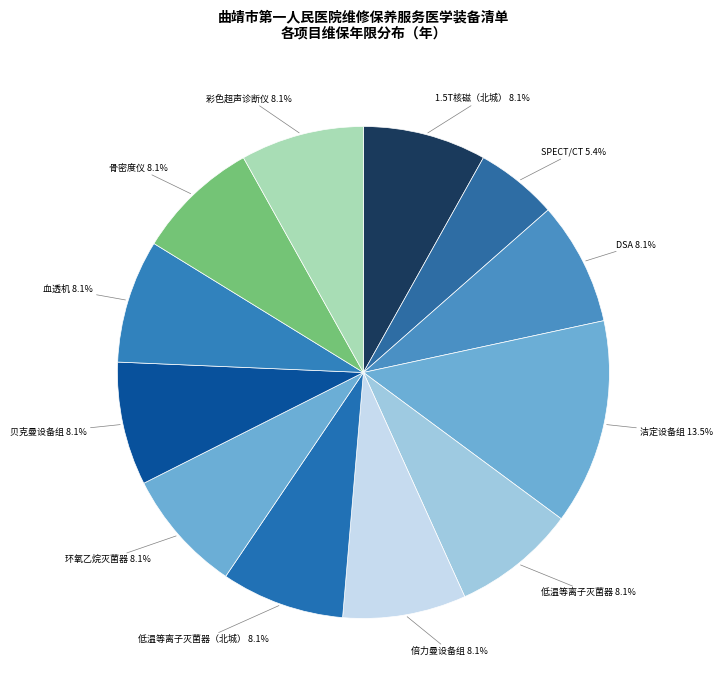

To the nearest percent, what is the difference between the largest and smallest slice percentages?

8%